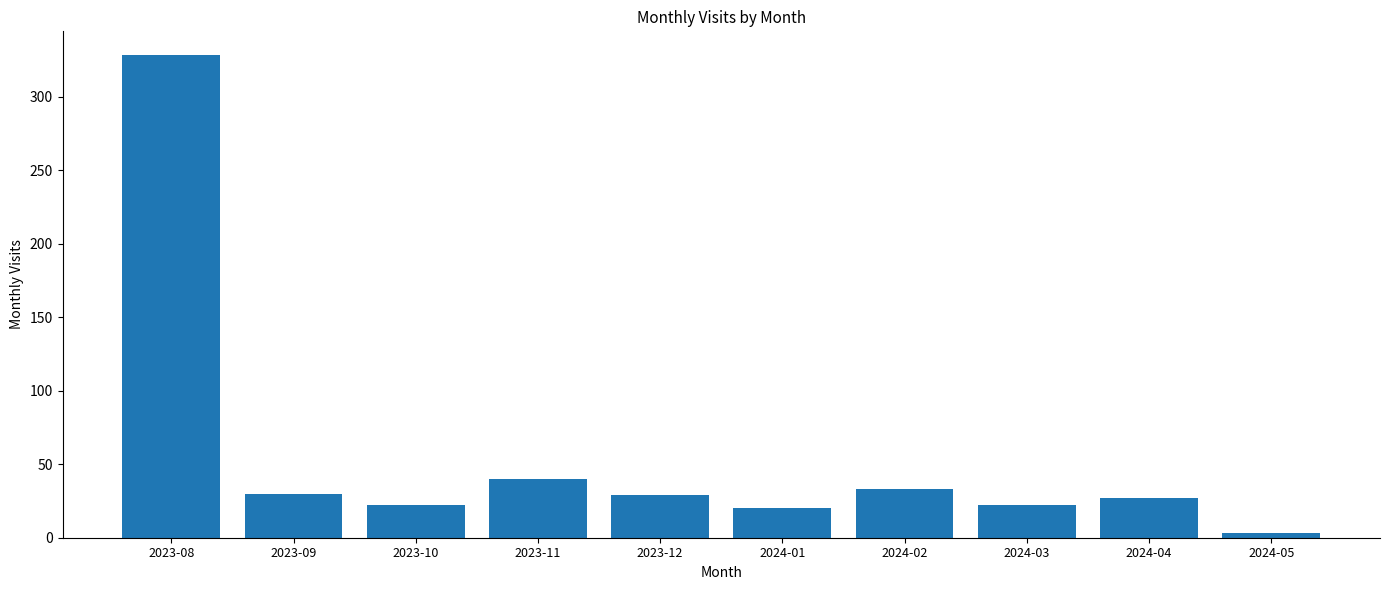

What is the value of the 7th bar from the left?

33